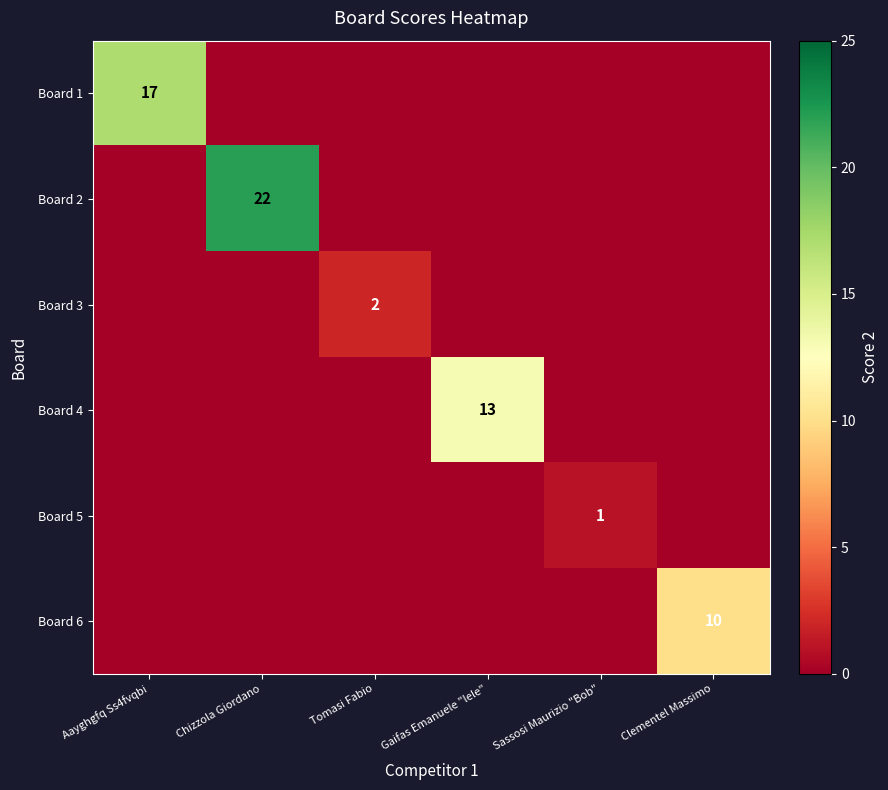

Is it true that Board 3 equals 2 at Tomasi Fabio?

True